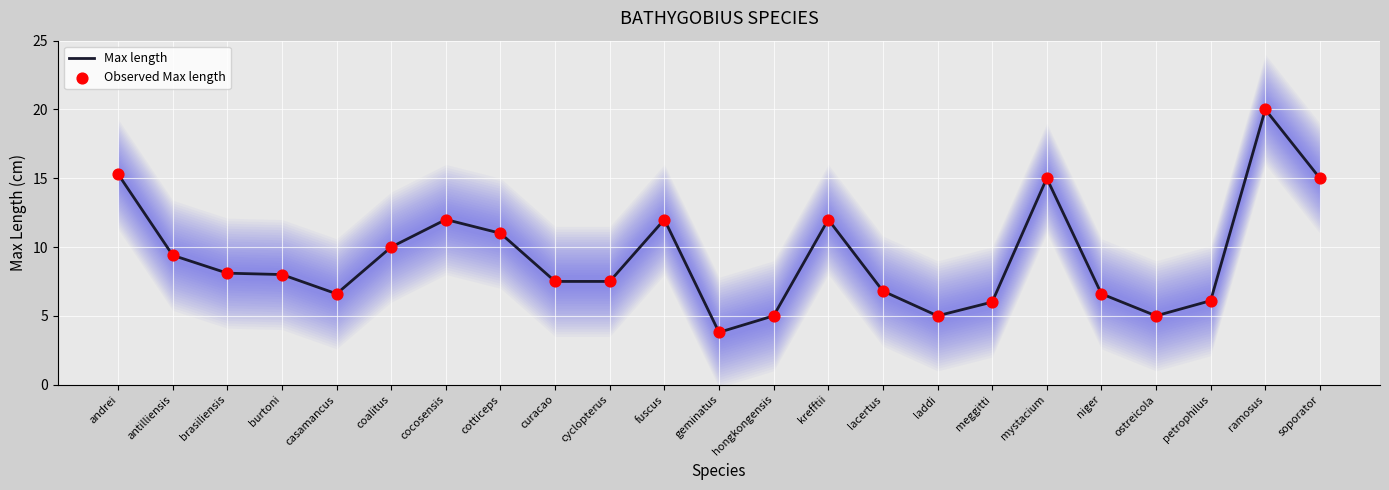

Is the value of Observed Max length at curacao greater than the value of Max length at geminatus?

Yes